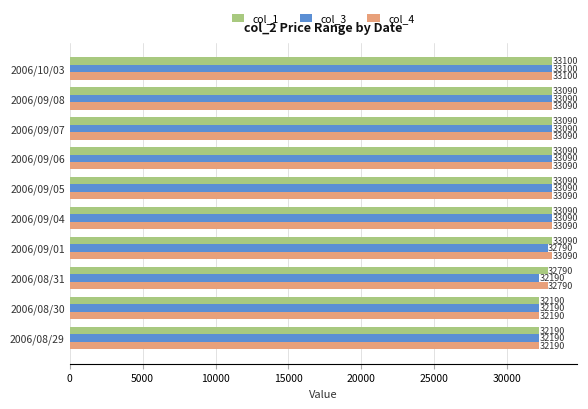

How many series are shown in this chart?

3